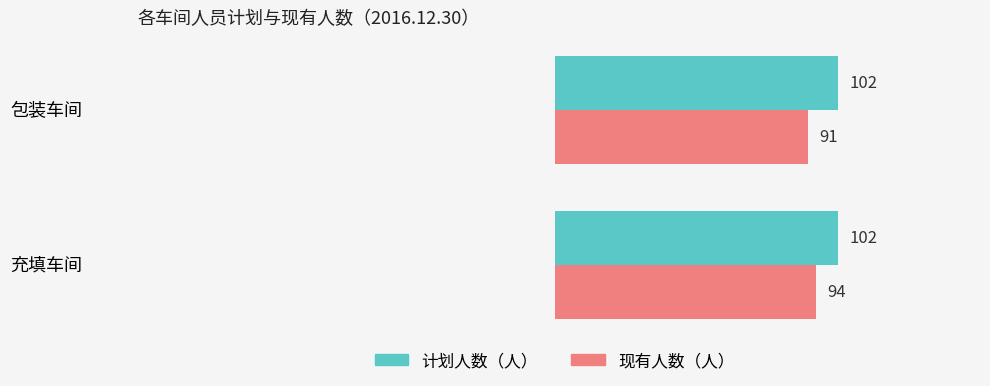

Is it true that 计划人数（人） equals 42 at 包装车间?

False